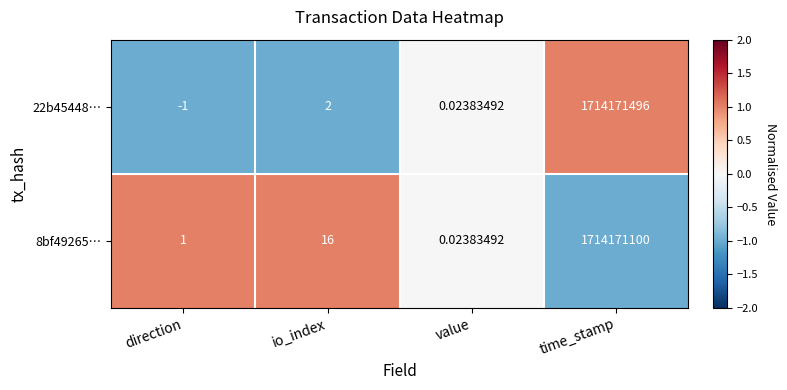

Which label corresponds to the smallest value in the chart?

direction